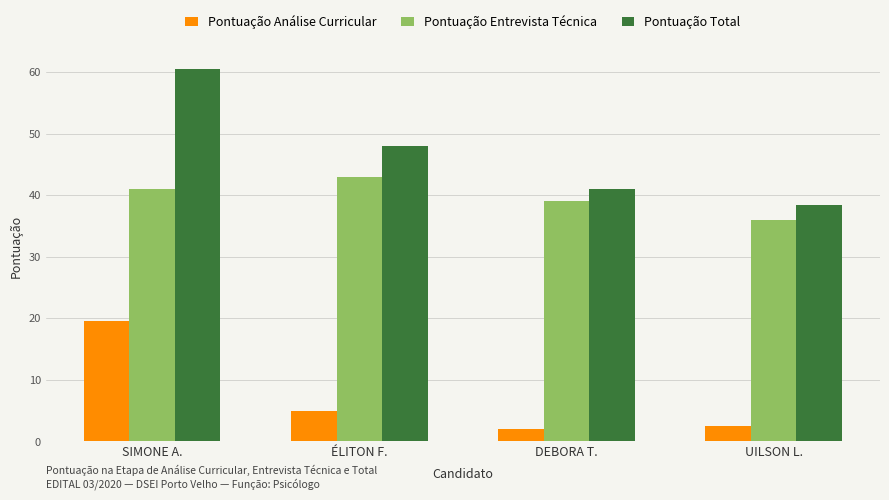

What is the sum of the Pontuação Análise Curricular values at SIMONE A. and UILSON L.?

22.0